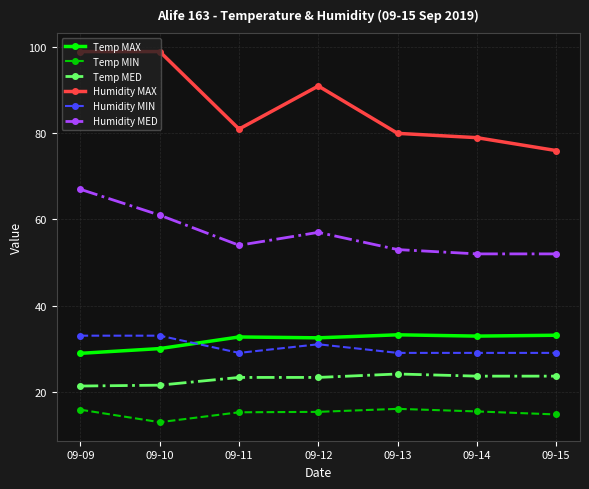

What value does the Humidity MAX series have at 09-09?

99.0